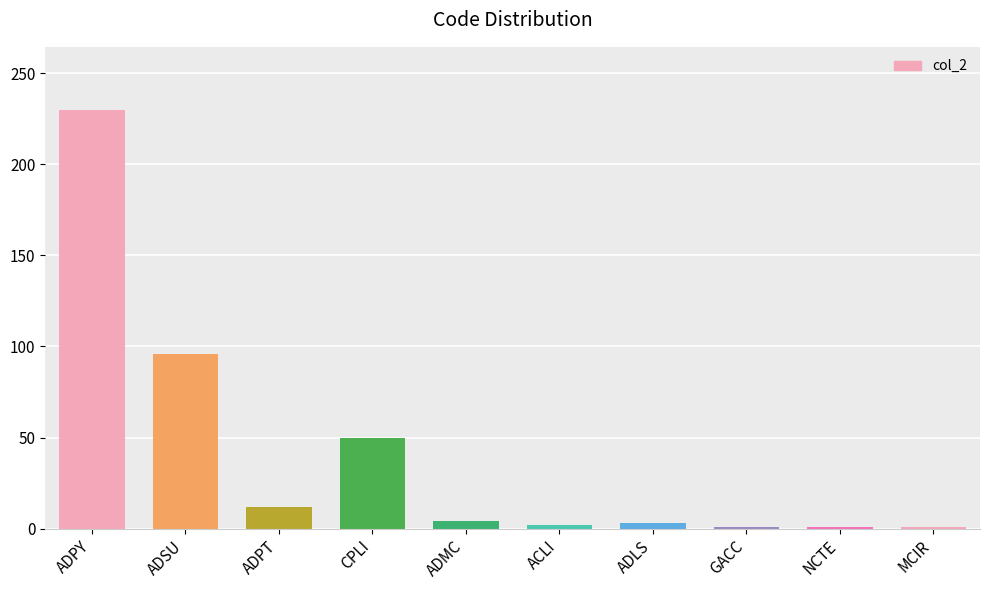

Which category has the highest value across all series?

ADPY